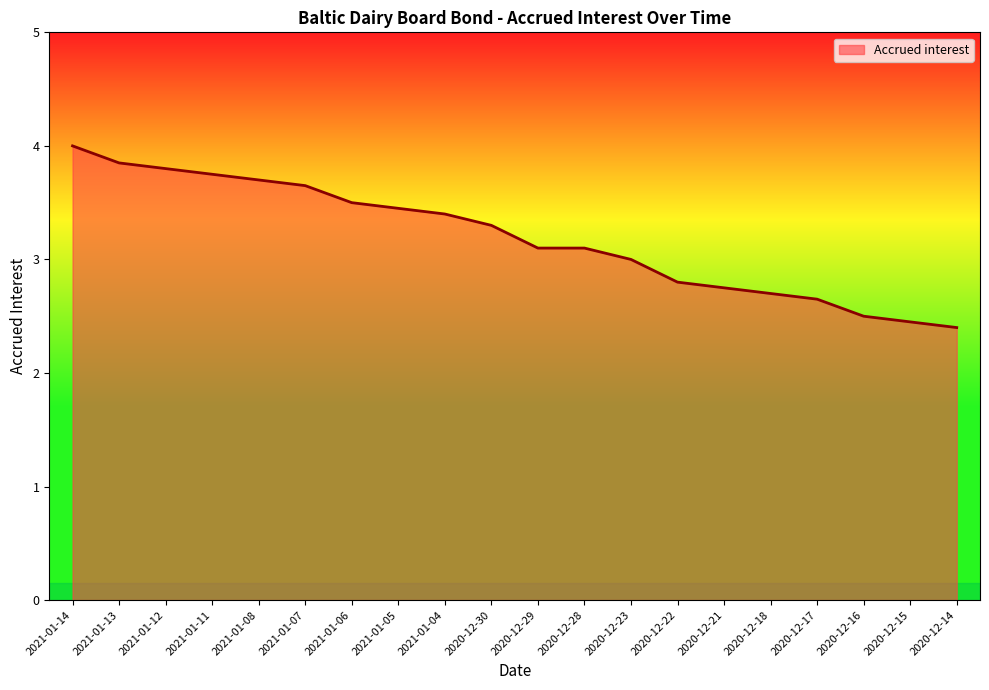

What is the smallest value displayed?

2.4